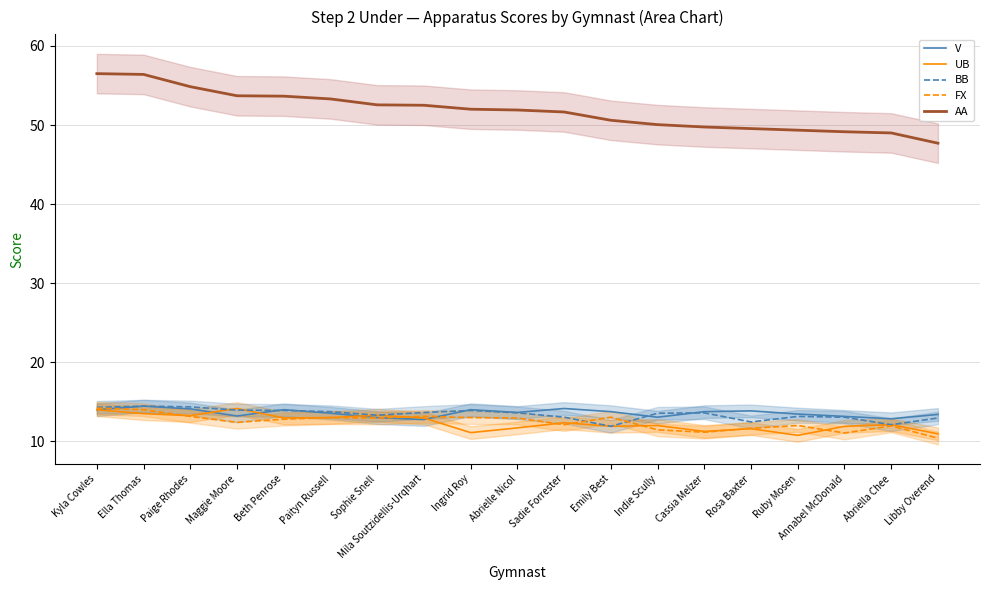

Where is UB nearest to the value 12?

Indie Scully